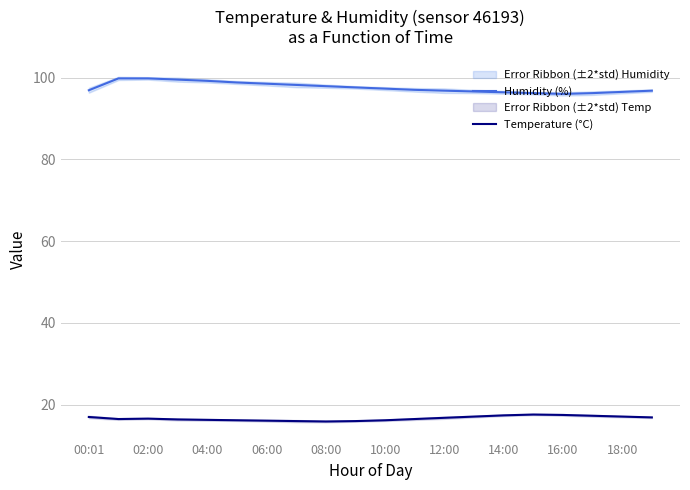

Which series has the largest range (max minus min)?

Humidity (%)